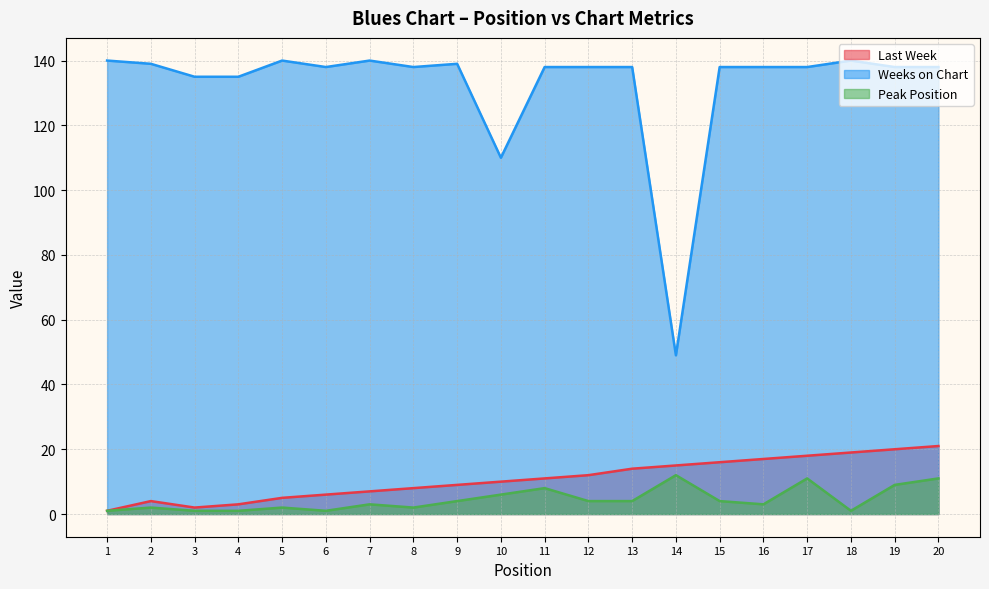

Which category has the lowest value in the Last Week series?

1